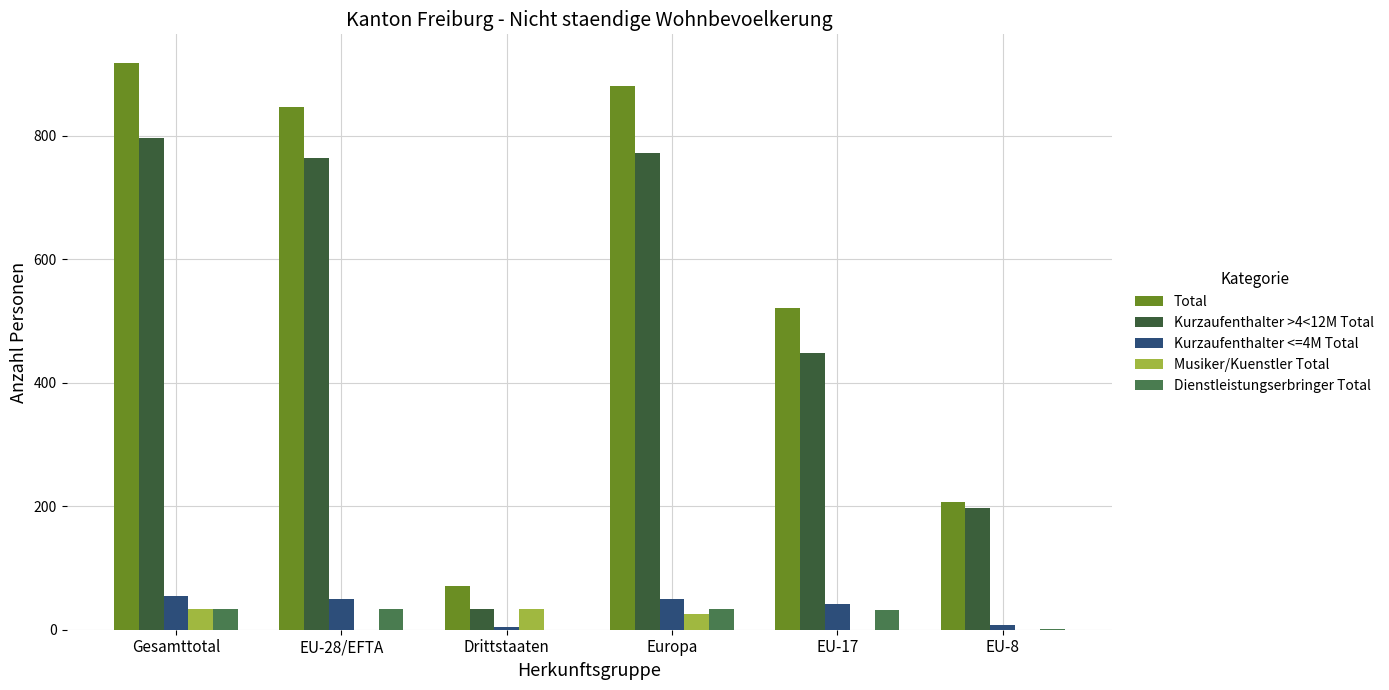

What position from the right is Europa?

3